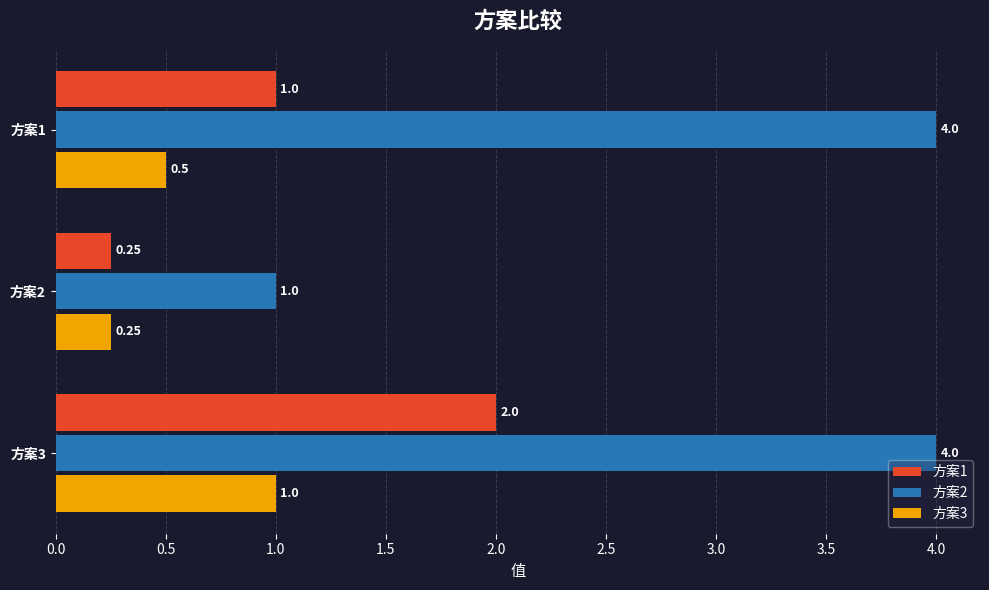

How many data points in 方案2 are less than 4?

1